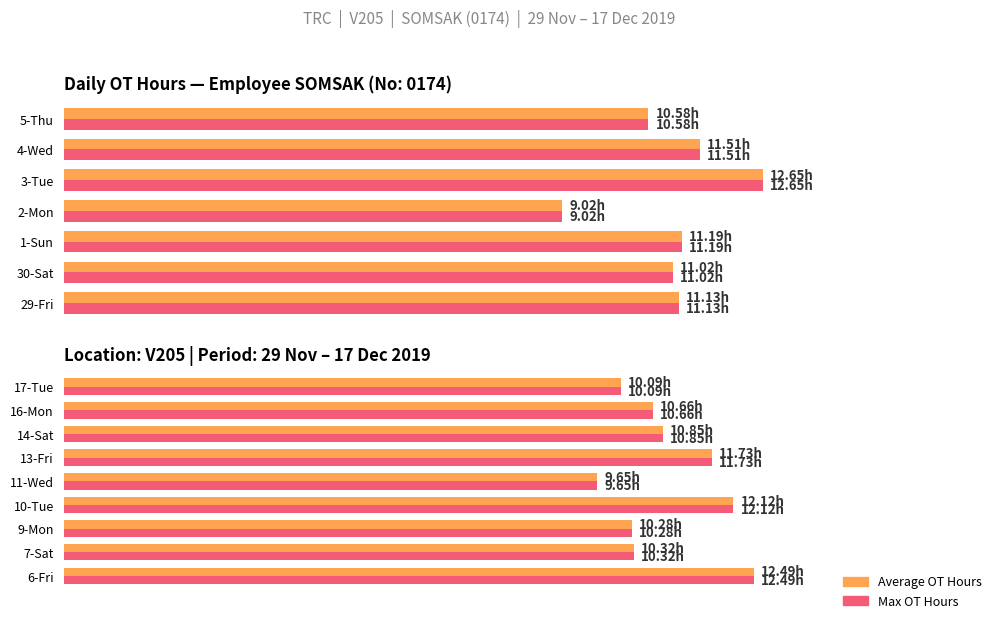

Does the chart contain any negative values?

No